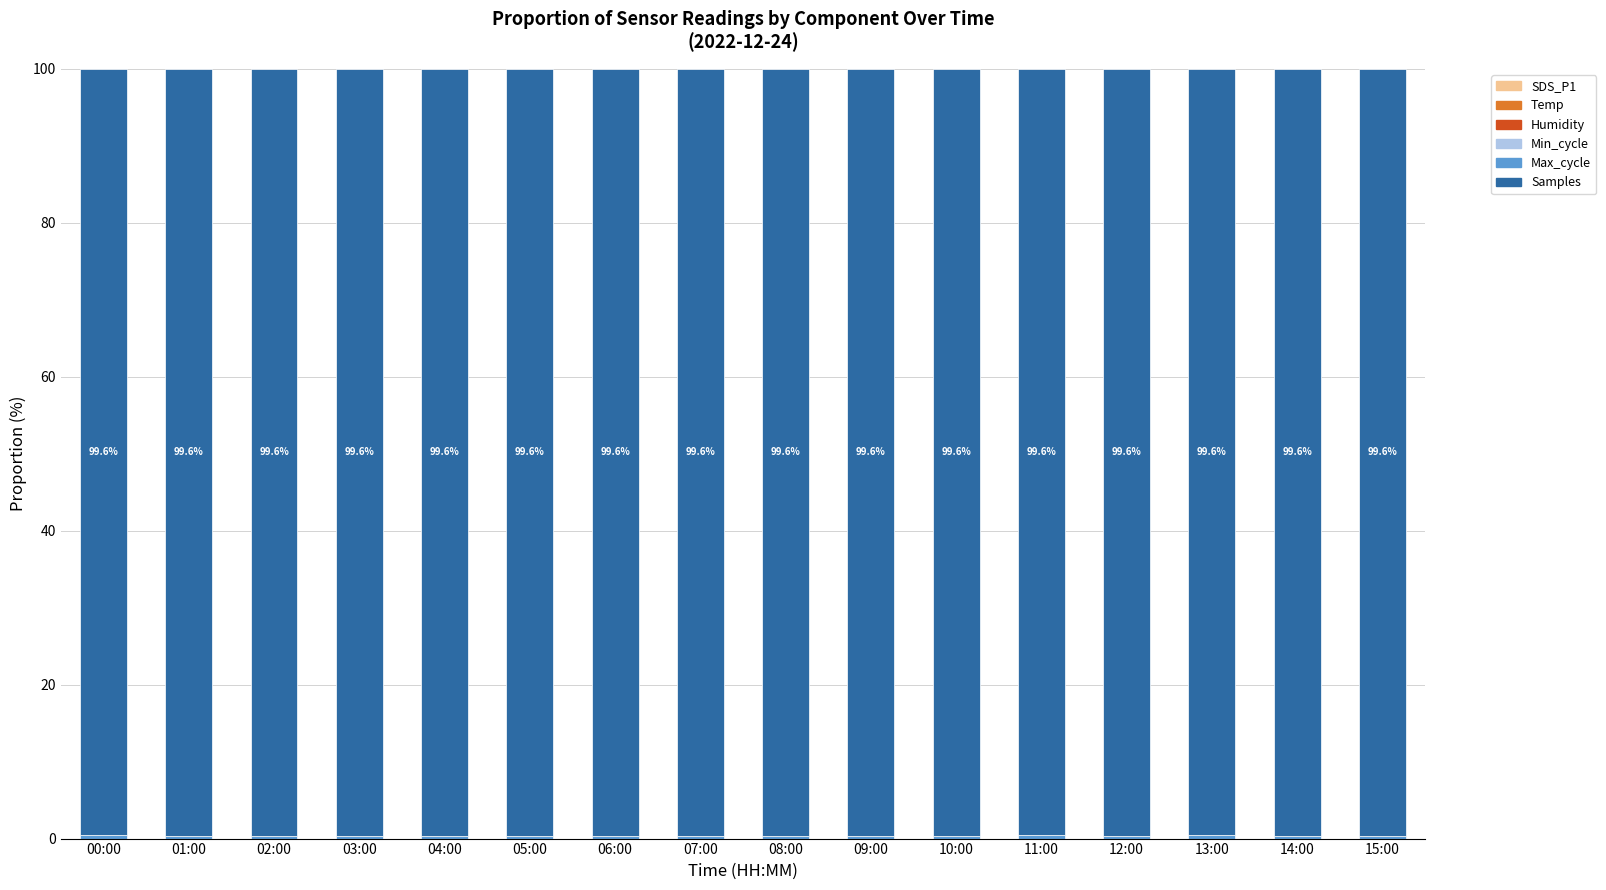

True or false: Max_cycle has a value of 0.4 at 12:00.

True